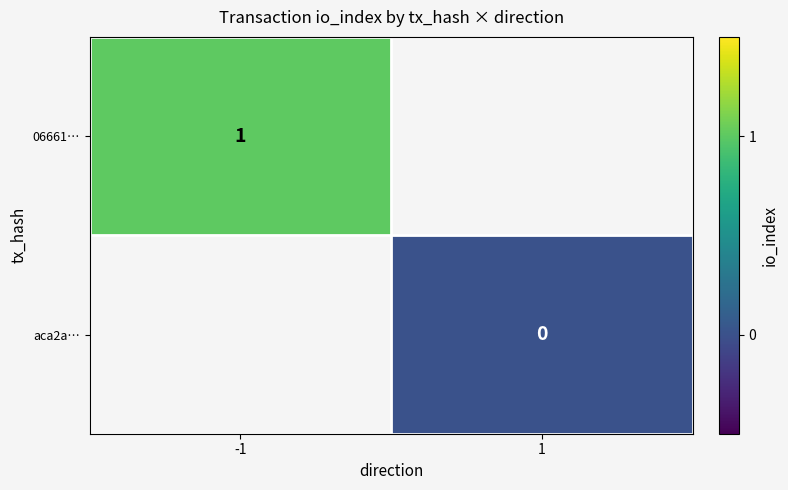

Which has a higher value, 1 or -1?

-1